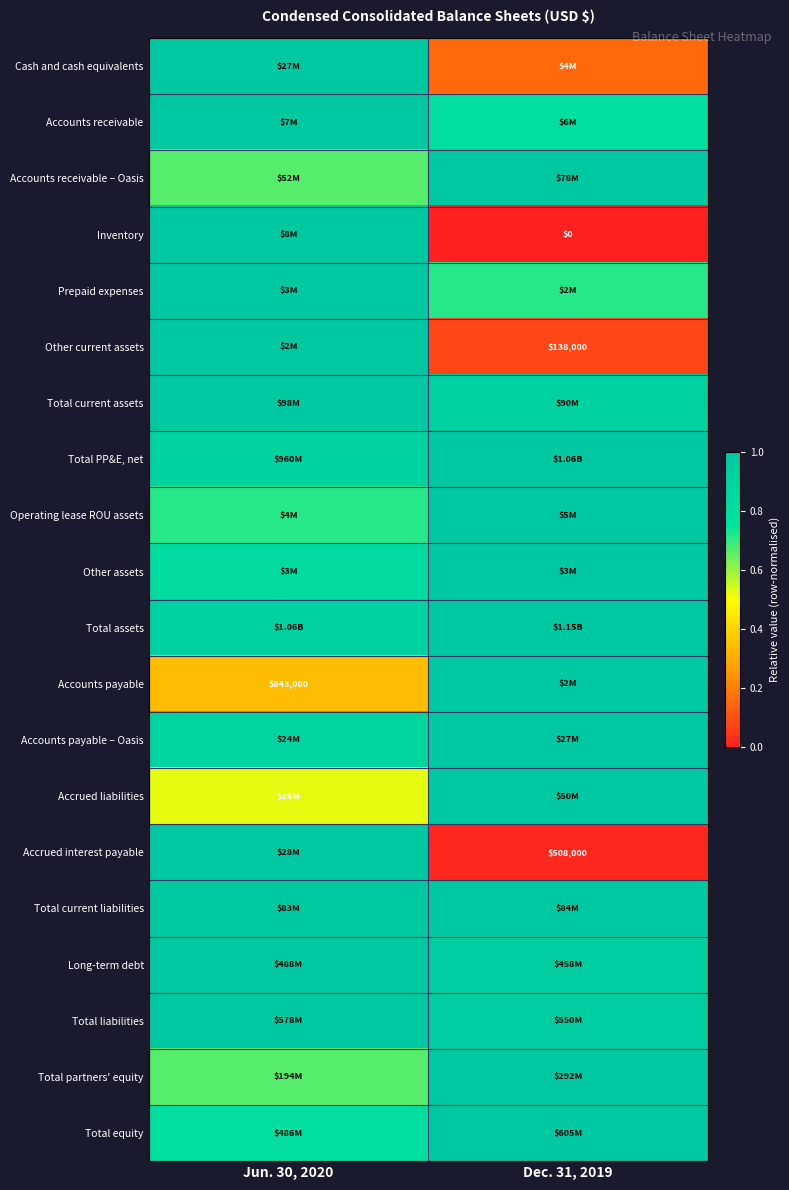

Count the number of categories in the chart.

2